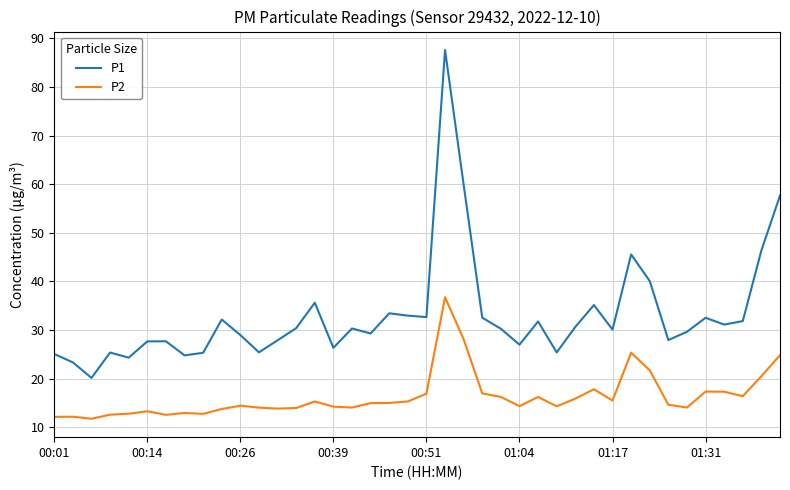

Rank the series by their maximum value, from lowest to highest.

P2, P1